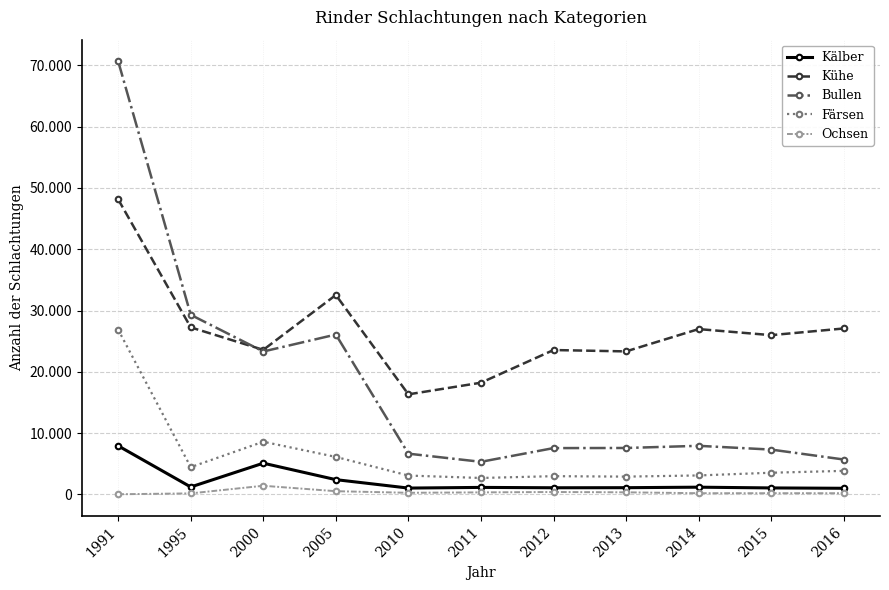

What is the sum of the Färsen values at 2013 and 2000?

11499